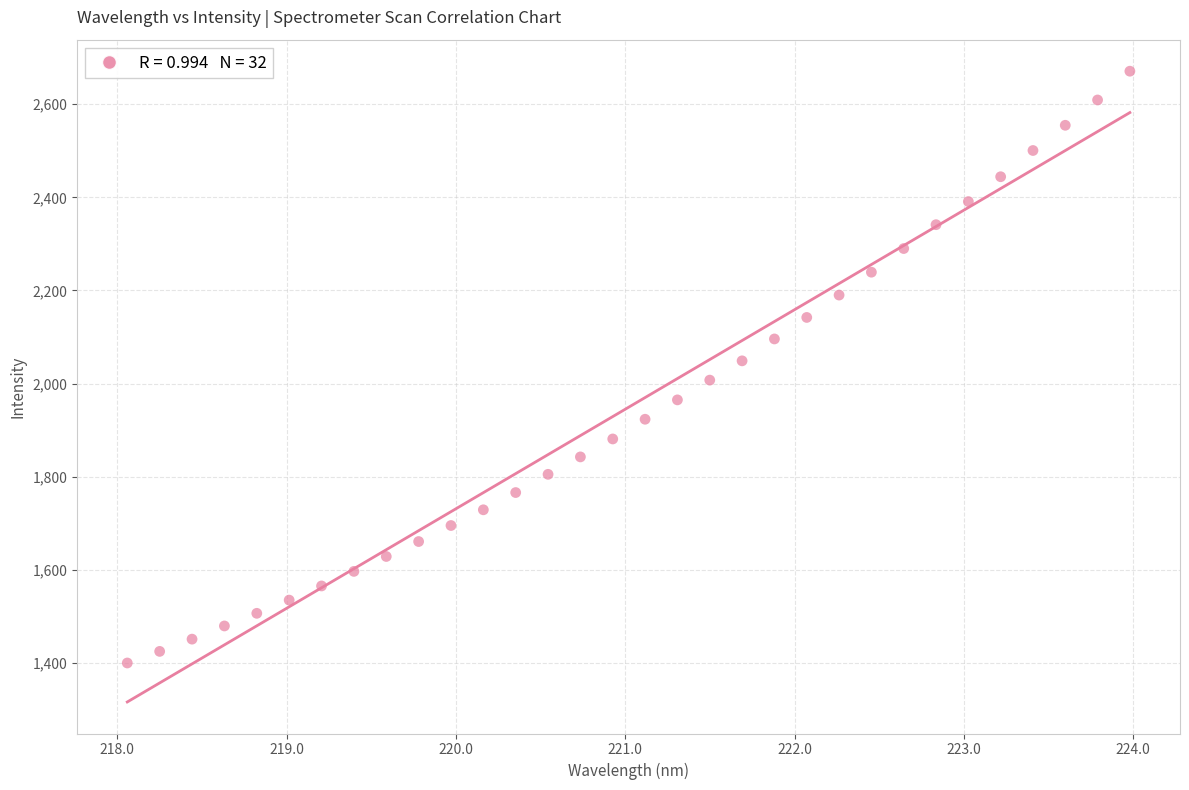

What is the range of X values (max minus min)?

5.9